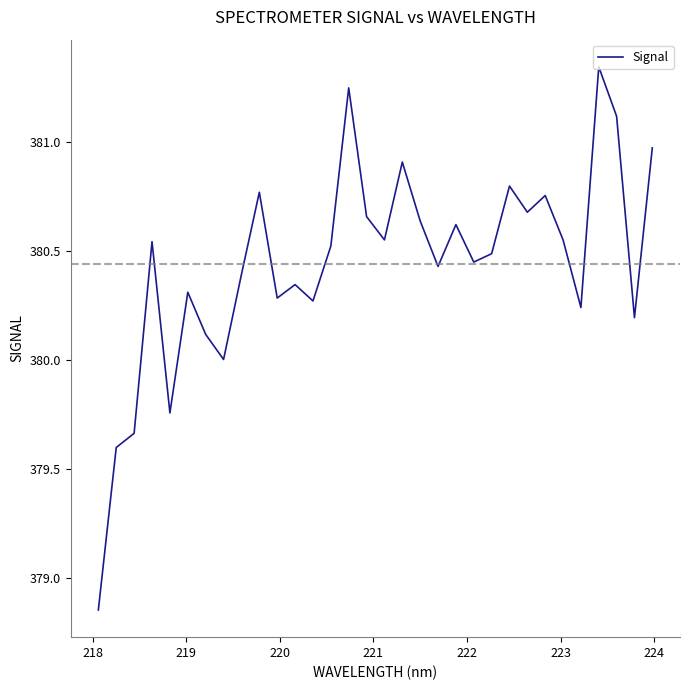

How many interior local peaks (higher than both neighbors) does the data have?

10